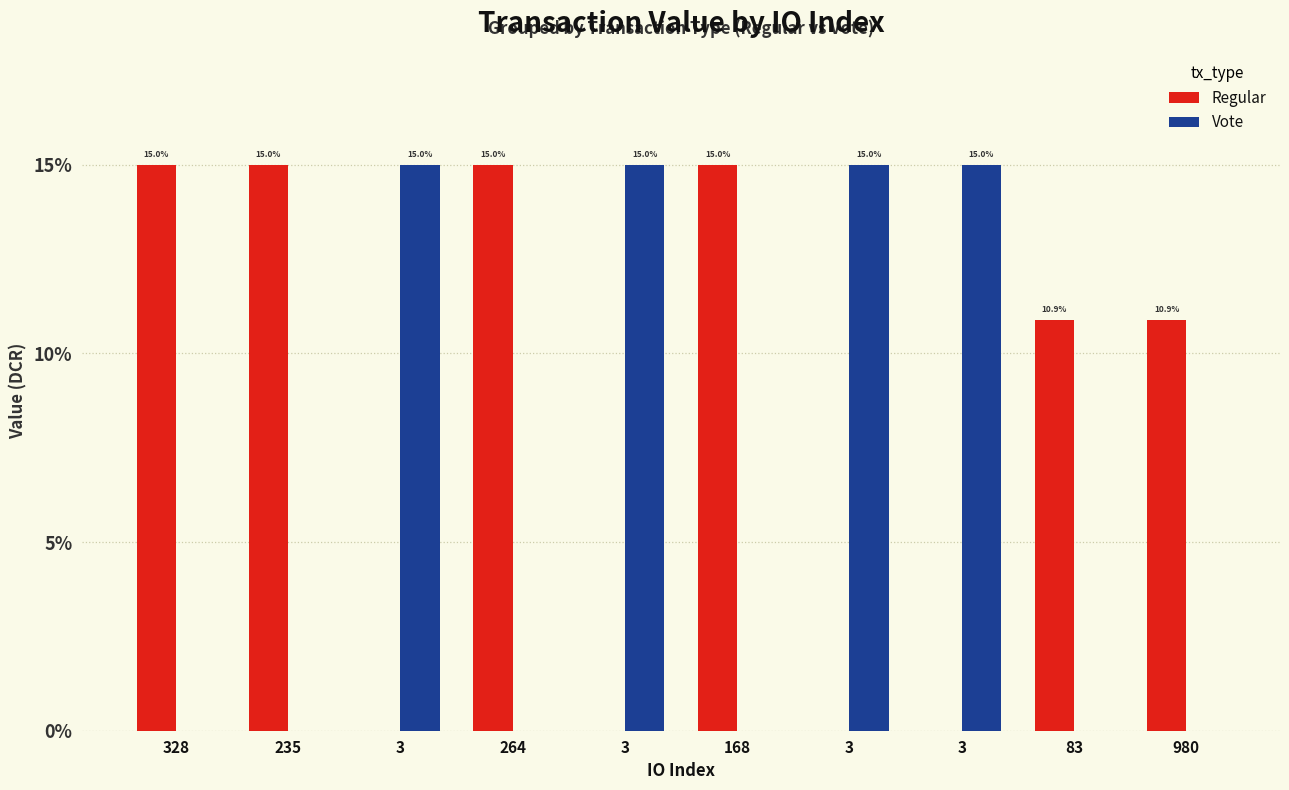

How many groups of bars are there?

10